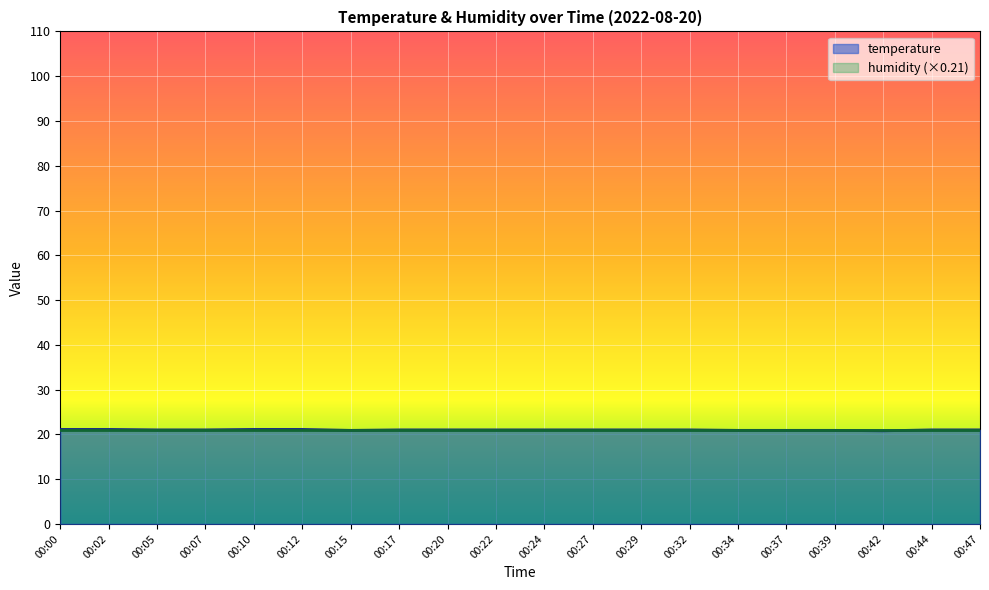

Approximately how many times larger is the value at 00:07 compared to 00:00?

1.0